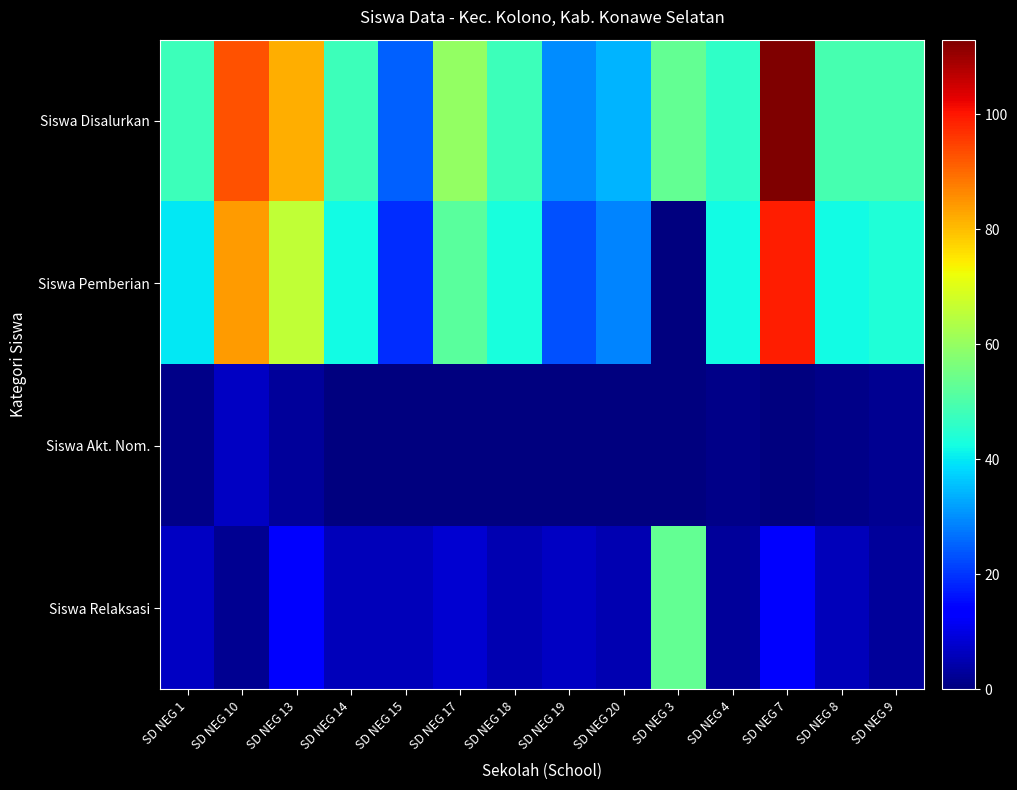

Which series has the largest total across all categories?

Siswa Disalurkan